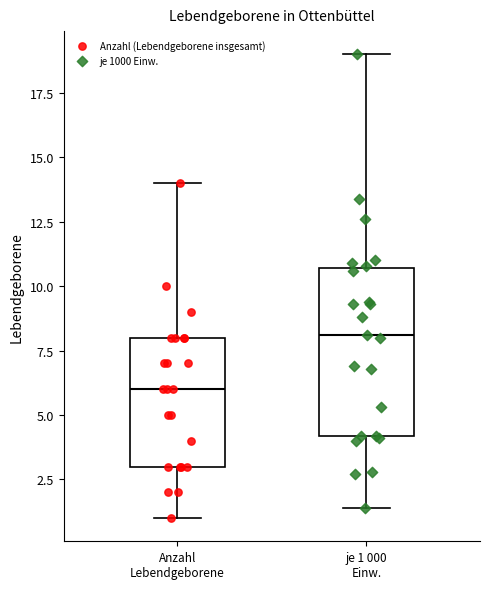

Reading left to right, transcribe this box plot: for each box, give where its median line is, the range the box spans, and where its two whiskers end, as read against the y-axis. The values are not printed on the chart, so give them approximately, as read against the axis.

Anzahl Lebendgeborene: median 6.0, box 3.0 to 8.0, whiskers 1.0 to 14.0
je 1 000 Einw.: median 8.0, box 4.0 to 10.5, whiskers 1.5 to 19.0